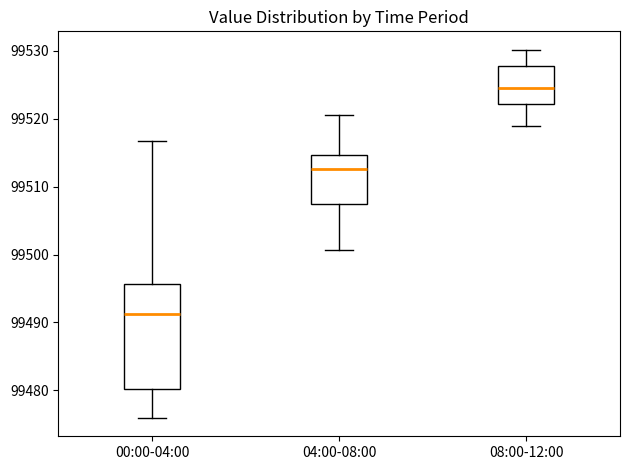

Where does the median line of the box for 00:00-04:00 sit on the y-axis? The values are not printed on the chart, so give them approximately, as read against the axis.

99491